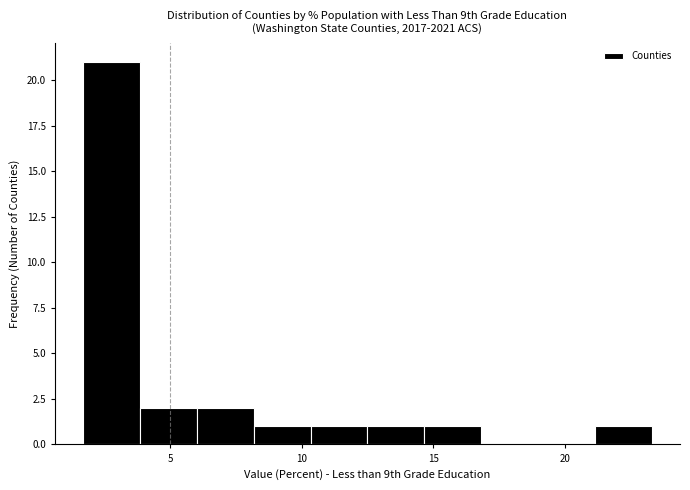

How tall is the bar that spans 10.5 to 12.5 on the x-axis? Neither the bar edges nor the heights are printed on the chart, so give them approximately, as read against the axes.

1